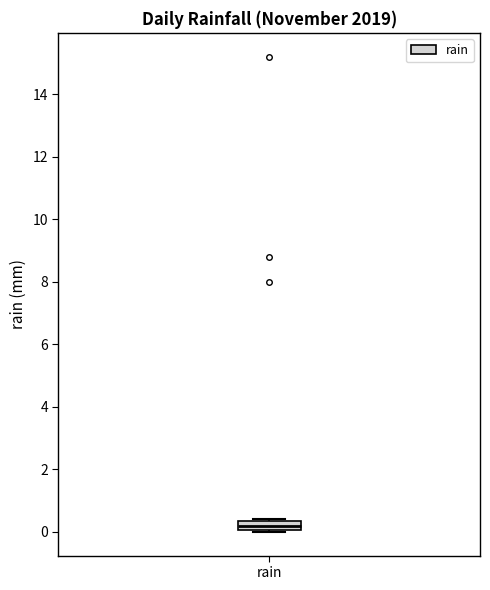

Read this box plot against the y-axis: the position of the median line, the range covered by the box, and the ends of both whiskers. The values are not printed on the chart, so give them approximately, as read against the axis.

median 0.2, box 0.0 to 0.4, whiskers 0.0 to 0.4